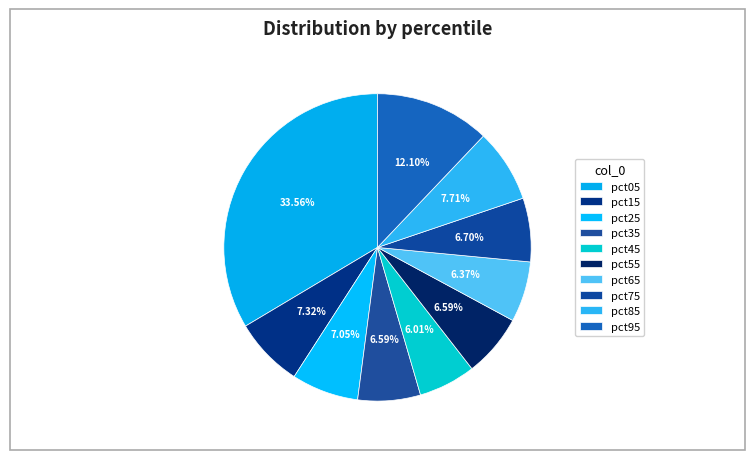

Count the number of slices in the pie.

10